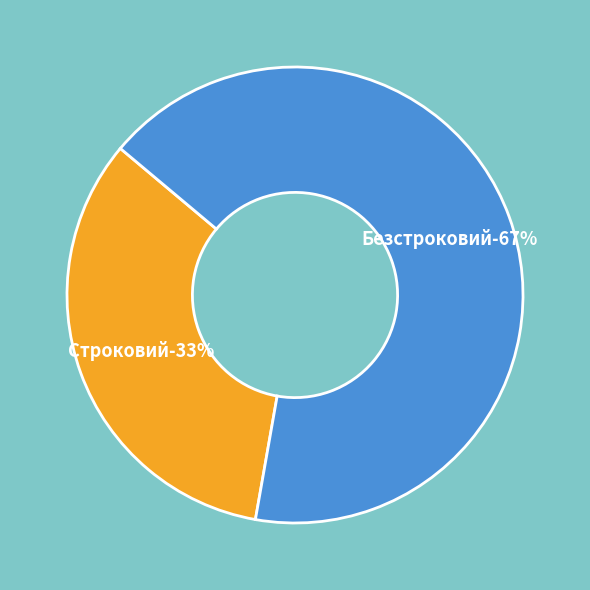

Is there any slice that represents more than half of the pie?

Yes